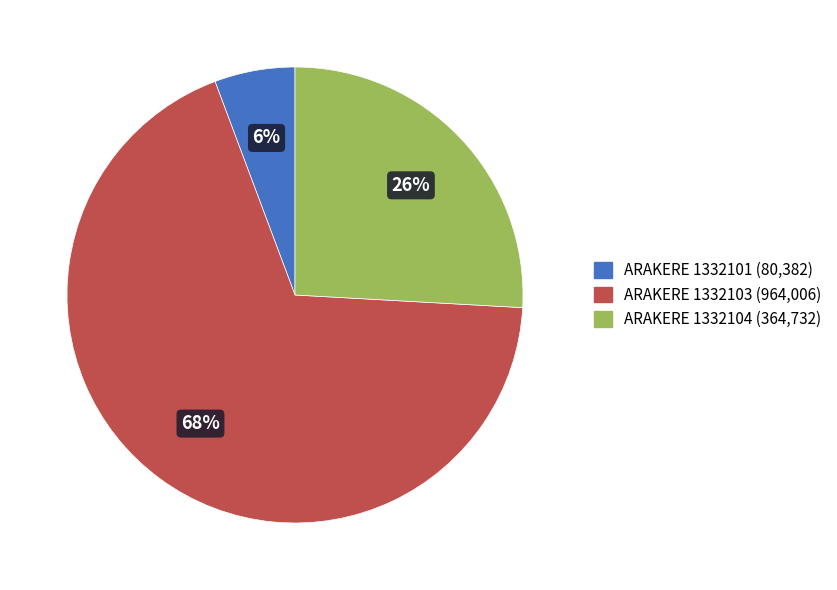

To the nearest percent, what is the average slice percentage?

33%